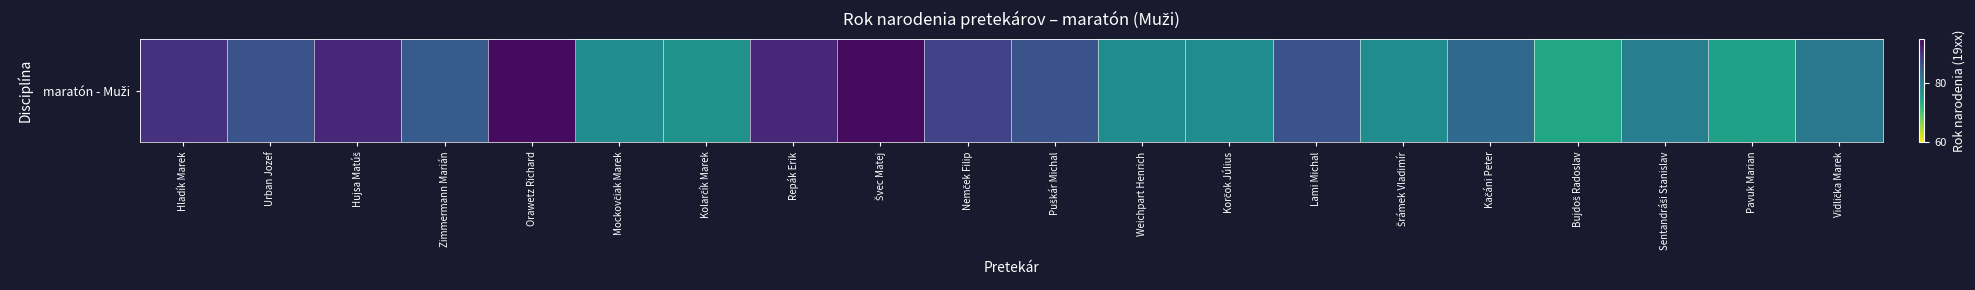

List the labels in order of value, smallest first.

Bujdoš Radoslav, Pavuk Marian, Kolarčík Marek, Mockovčiak Marek, Weichpart Henrich, Korčok Július, Šrámek Vladimír, Sentandráši Stanislav, Vidlička Marek, Kačáni Peter, Zimmermann Marián, Urban Jozef, Puškár Michal, Lami Michal, Nemček Filip, Hladík Marek, Hujsa Matúš, Repák Erik, Orawetz Richard, Švec Matej